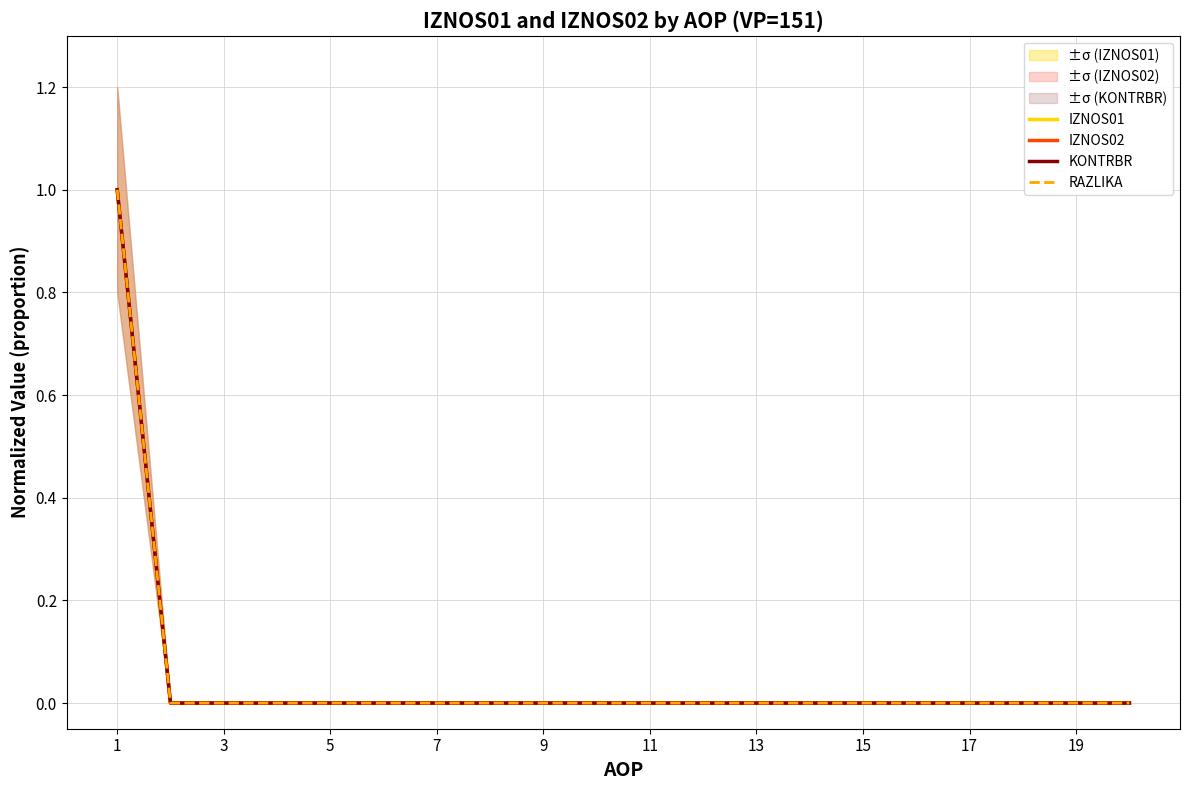

At how many categories does at least one series exceed 0?

1